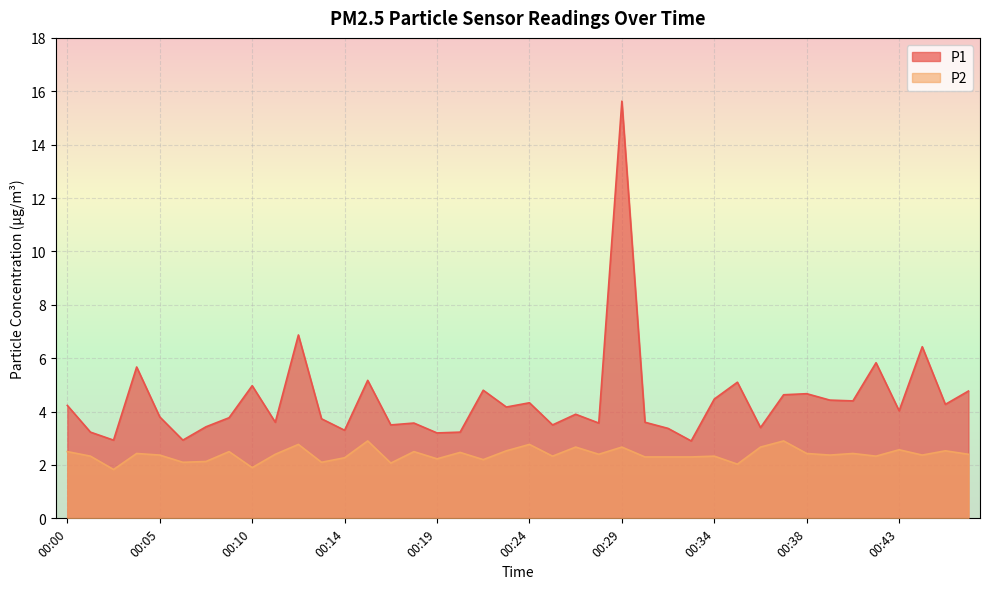

How many values in the P1 series are below 4?

20